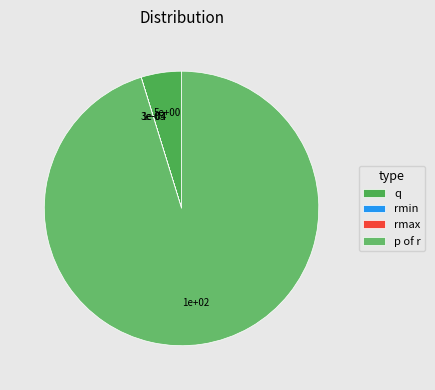

What is the majority slice?

p of r